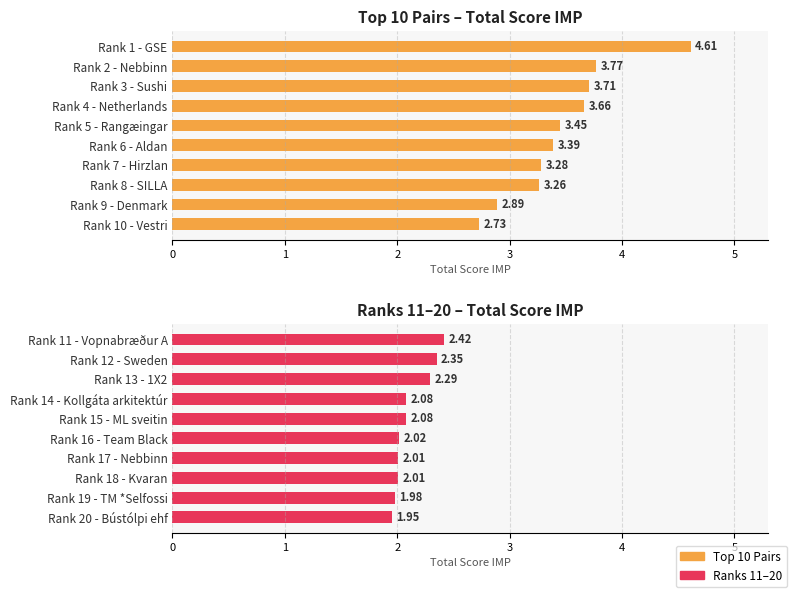

True or false: Top 10 Pairs has a value of 3.3 at Rank 7 - Hirzlan.

True